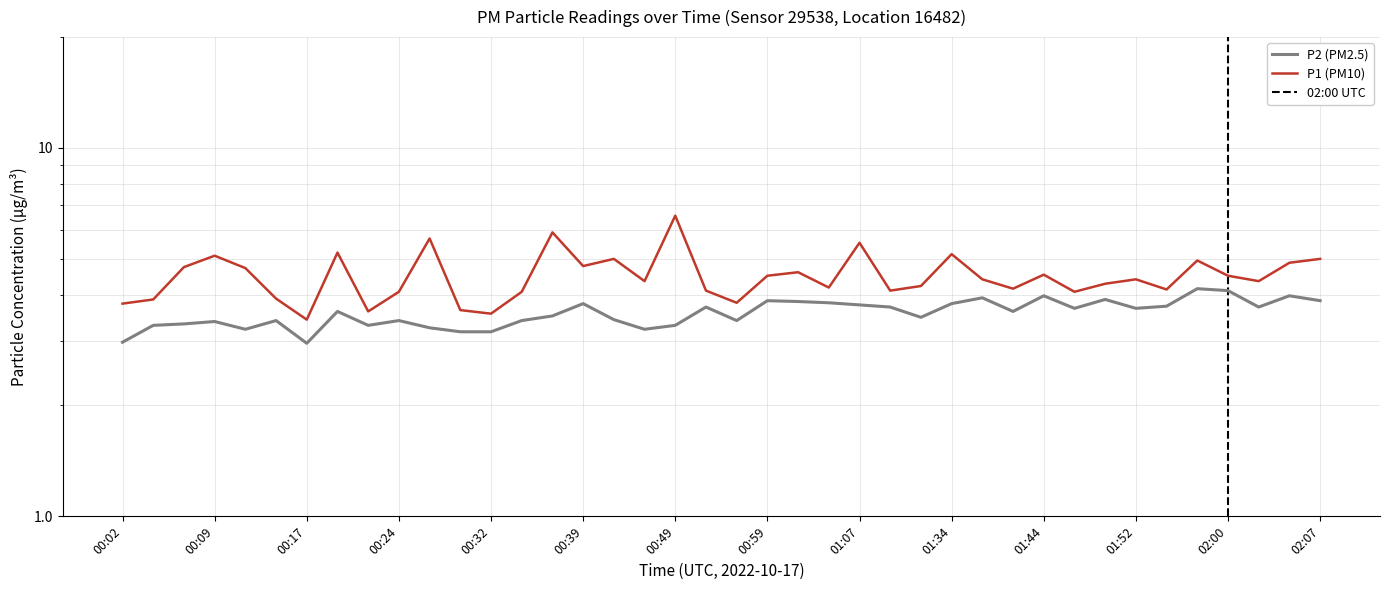

True or false: P1 and P2 intersect in this chart.

False